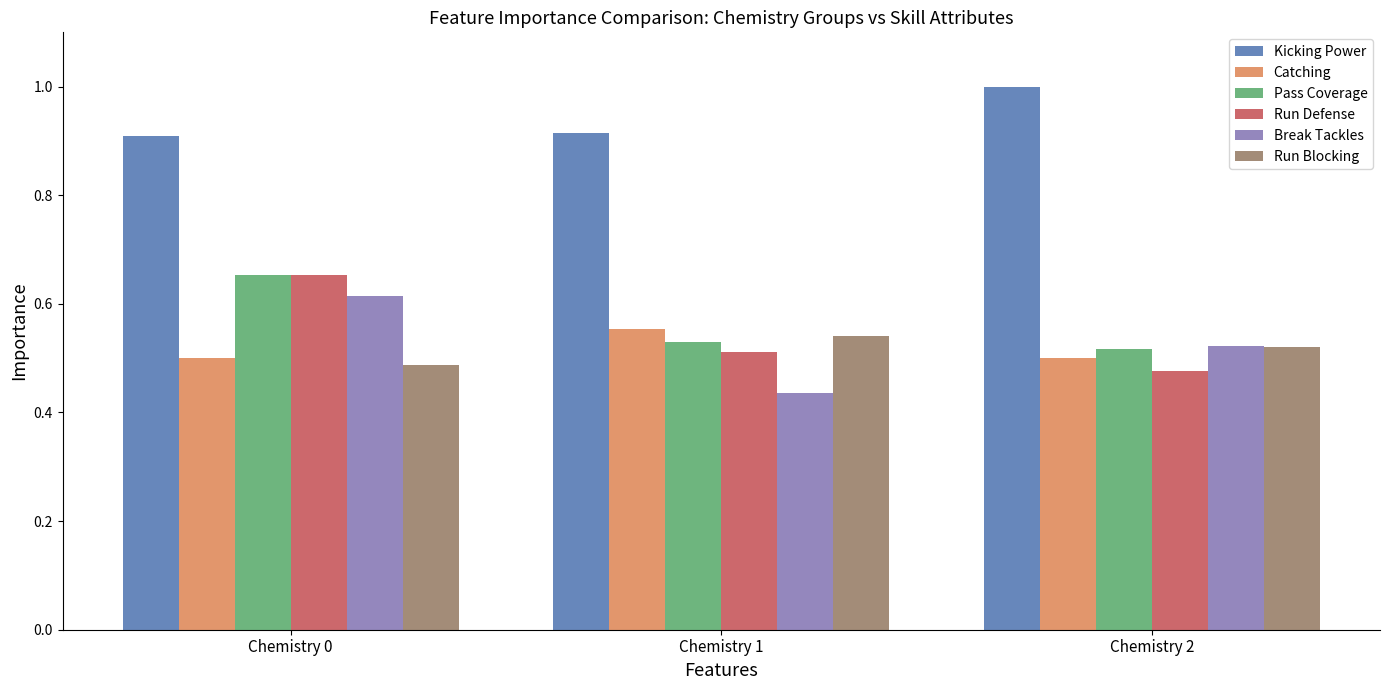

The Break Tackles series shows 0.5 at Chemistry 2. True or false?

True